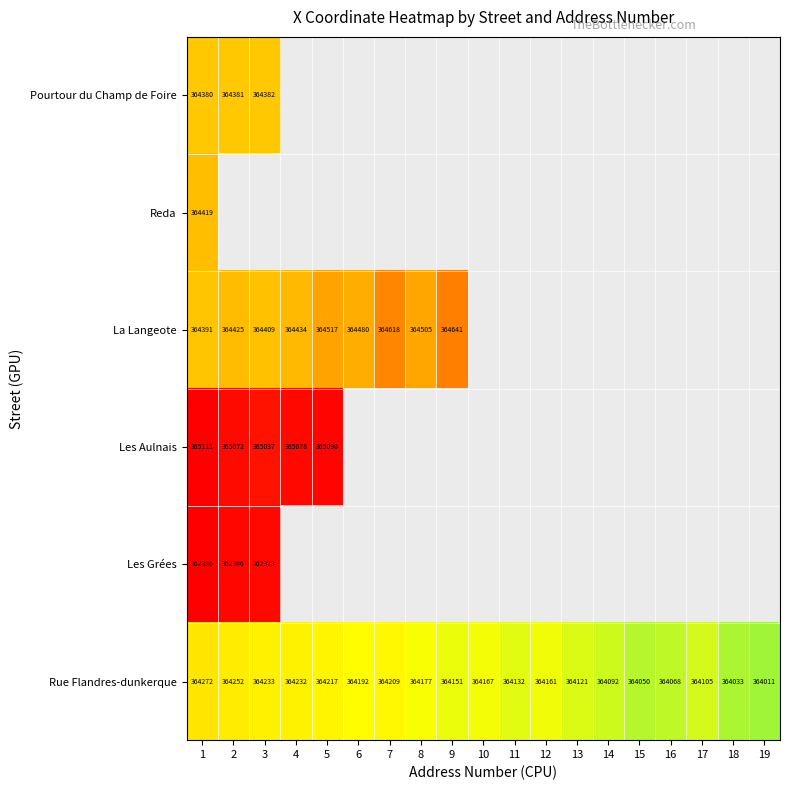

How many series are shown in this chart?

6